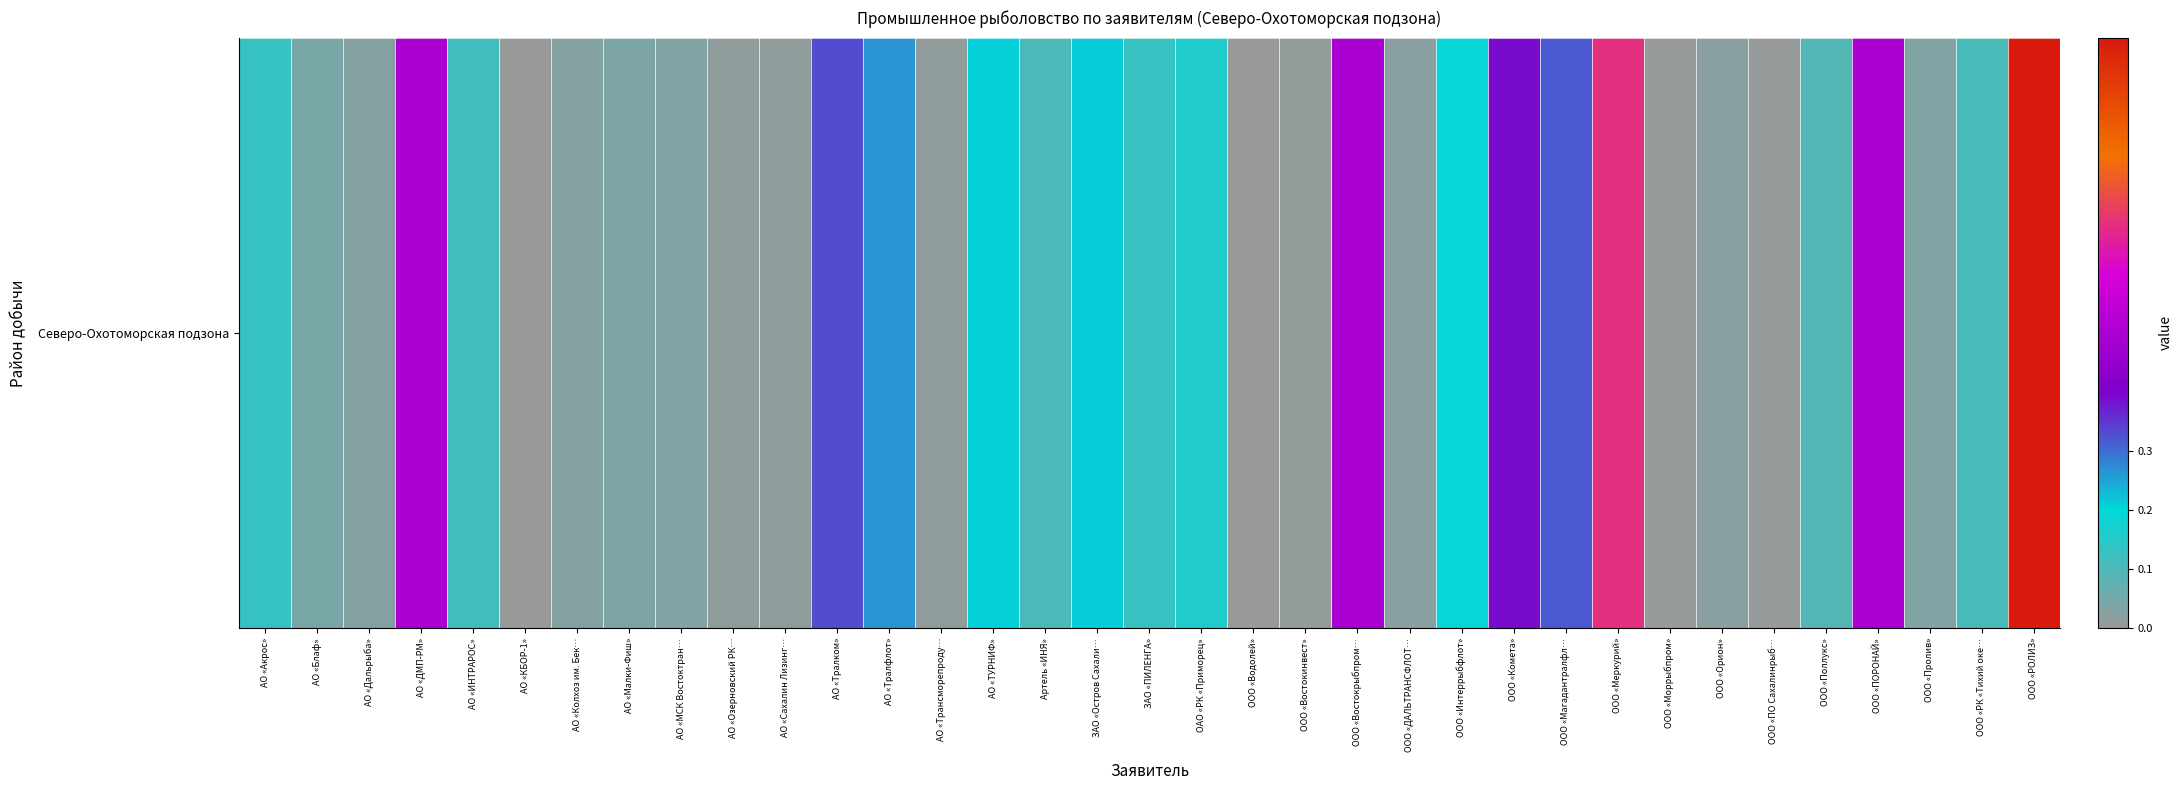

How many distinct data groups are displayed?

1